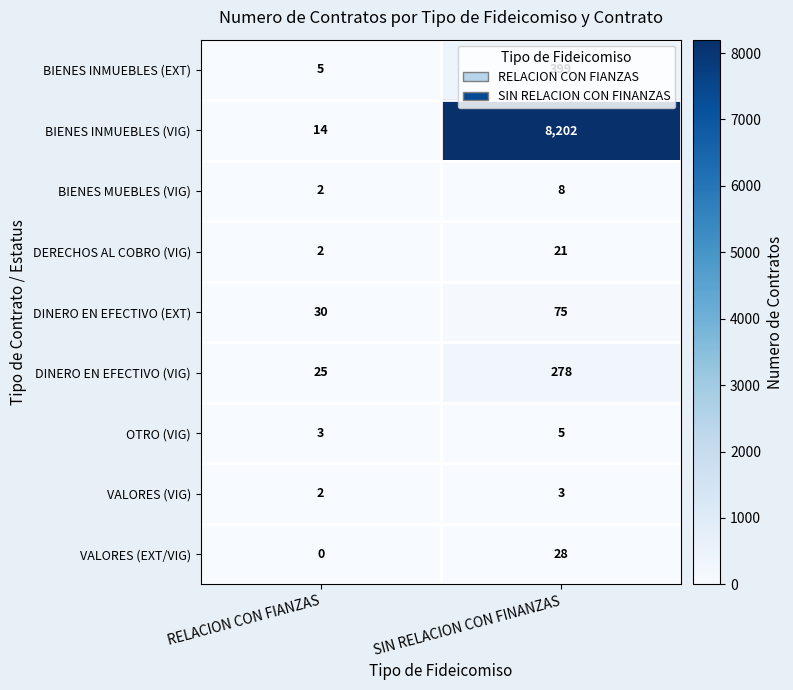

What is the highest value of the BIENES MUEBLES (VIG) series?

8